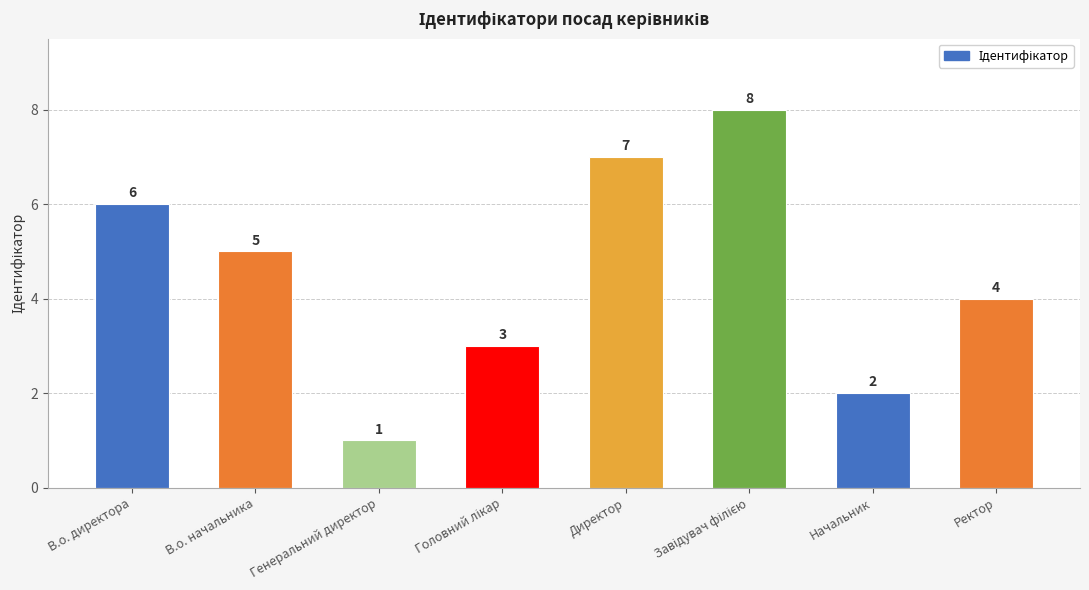

What is the label of the 1st bar from the left?

В.о. директора